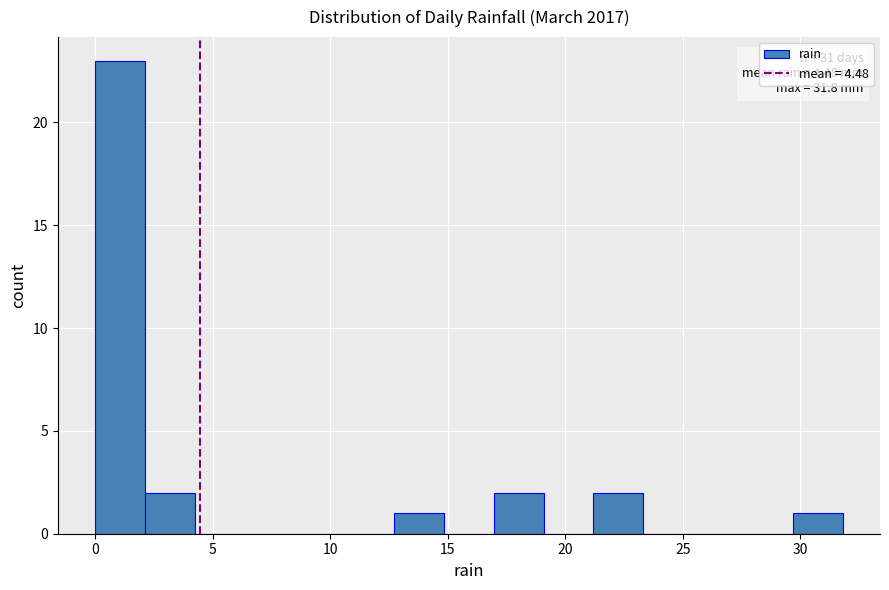

Over which range of the x-axis is the bar tallest?

0.0 to 2.0